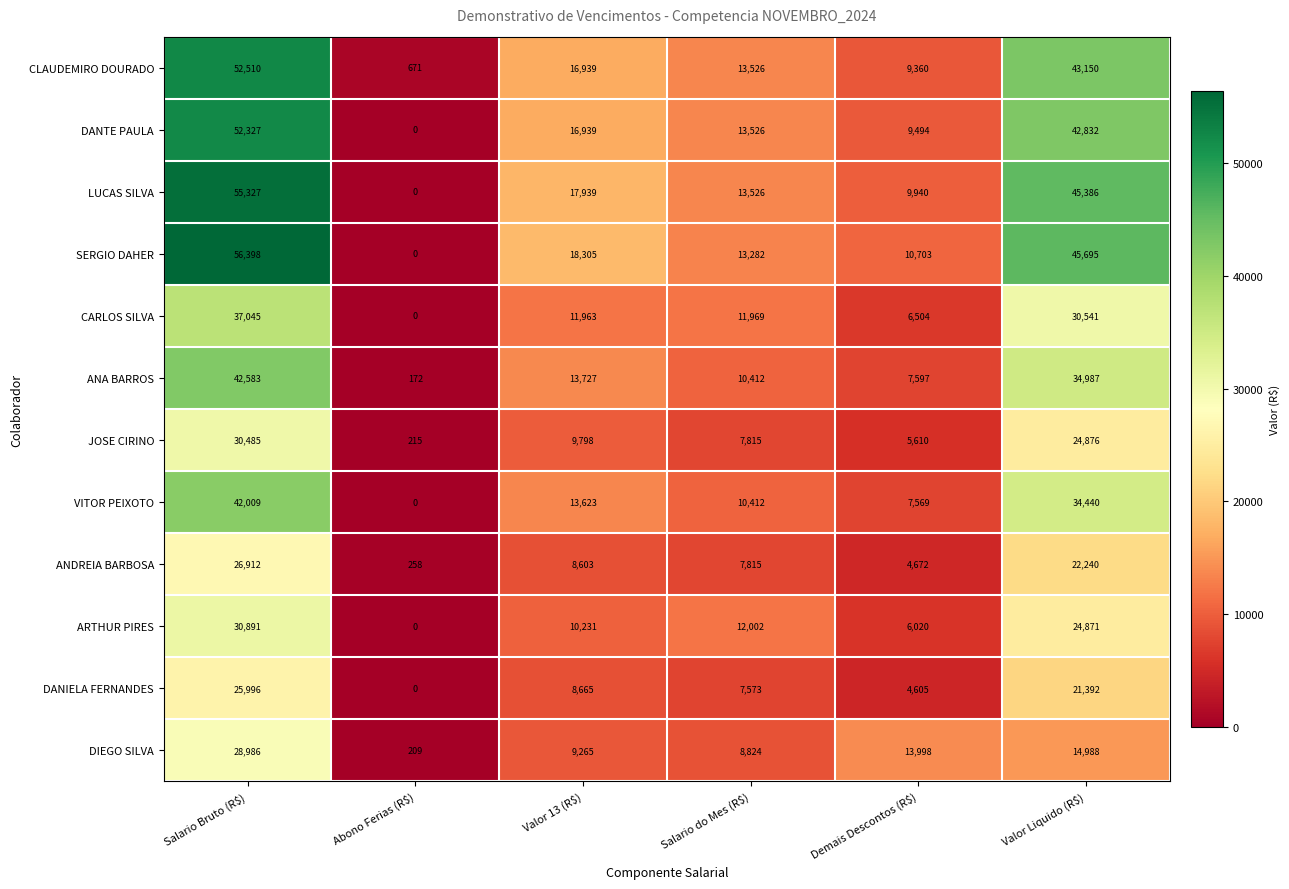

The ARTHUR PIRES series shows 0 at Abono Ferias (R$). True or false?

True